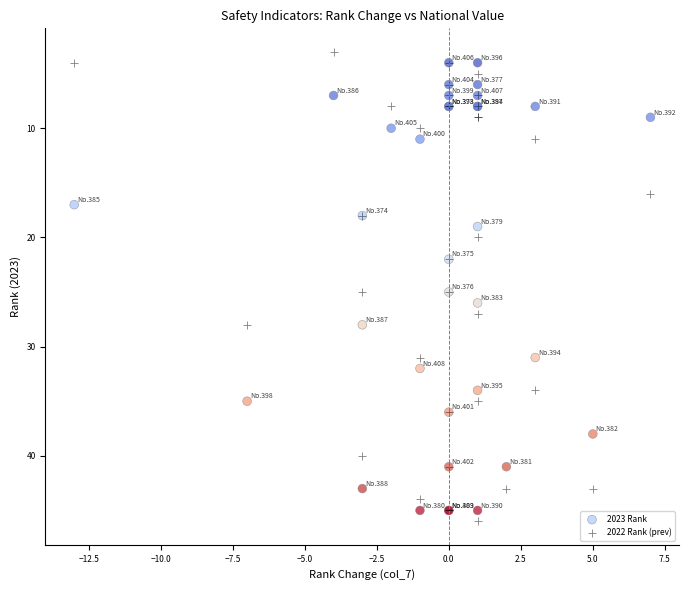

Which series reaches the maximum Y coordinate?

2022 Rank (prev)